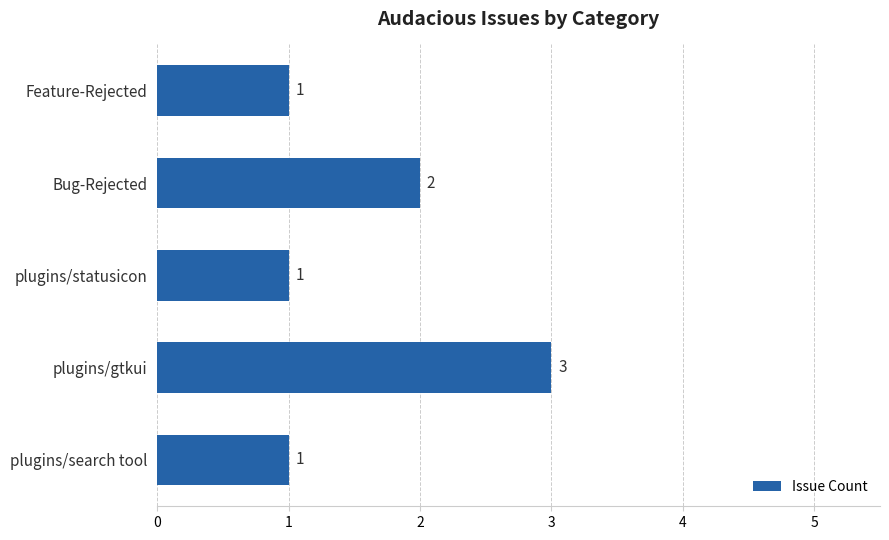

What is the greatest value displayed?

3